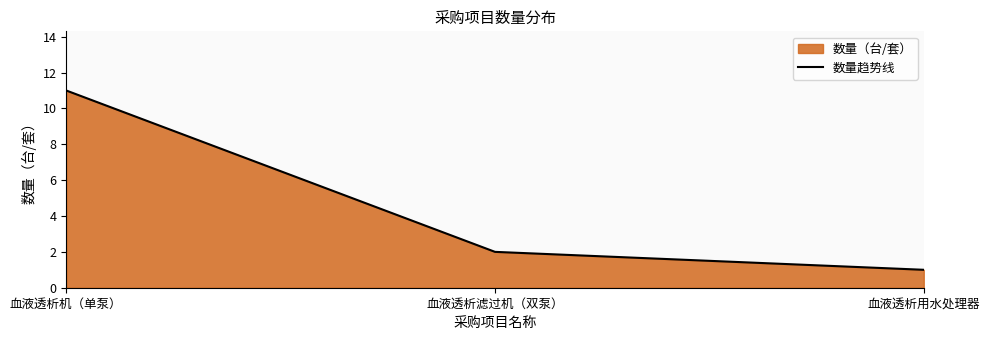

Rank the categories by value from lowest to highest.

血液透析用水处理器, 血液透析滤过机（双泵）, 血液透析机（单泵）